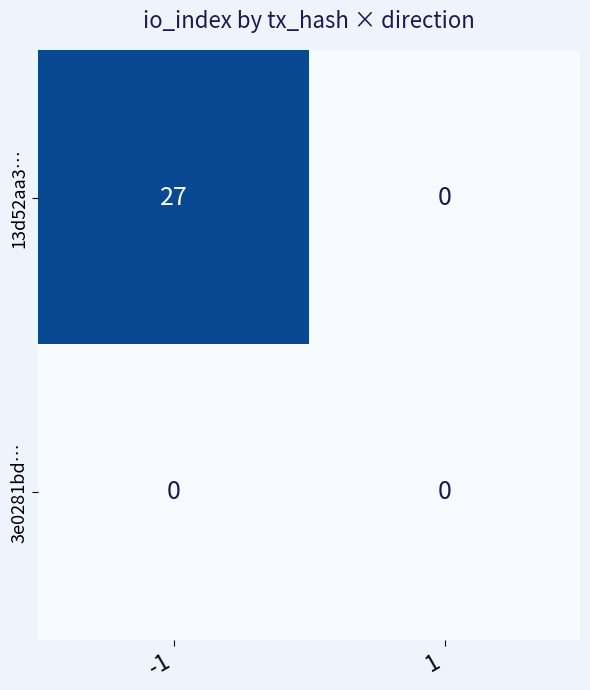

Which series has the widest spread of values?

13d52aa3…